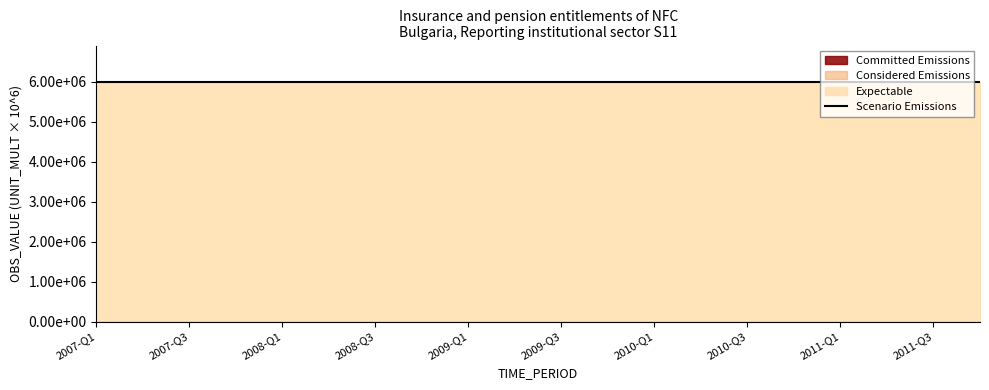

The value of Considered Emissions at 2010-Q4 is 0. True or false?

True